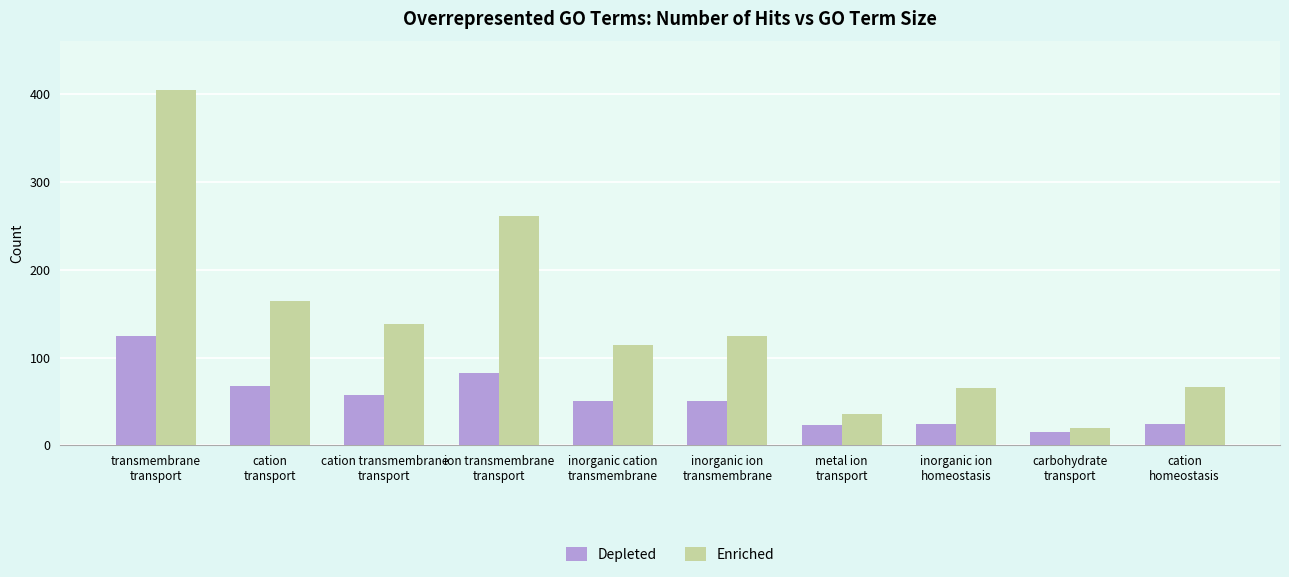

What is the sum of all Enriched values?

1393